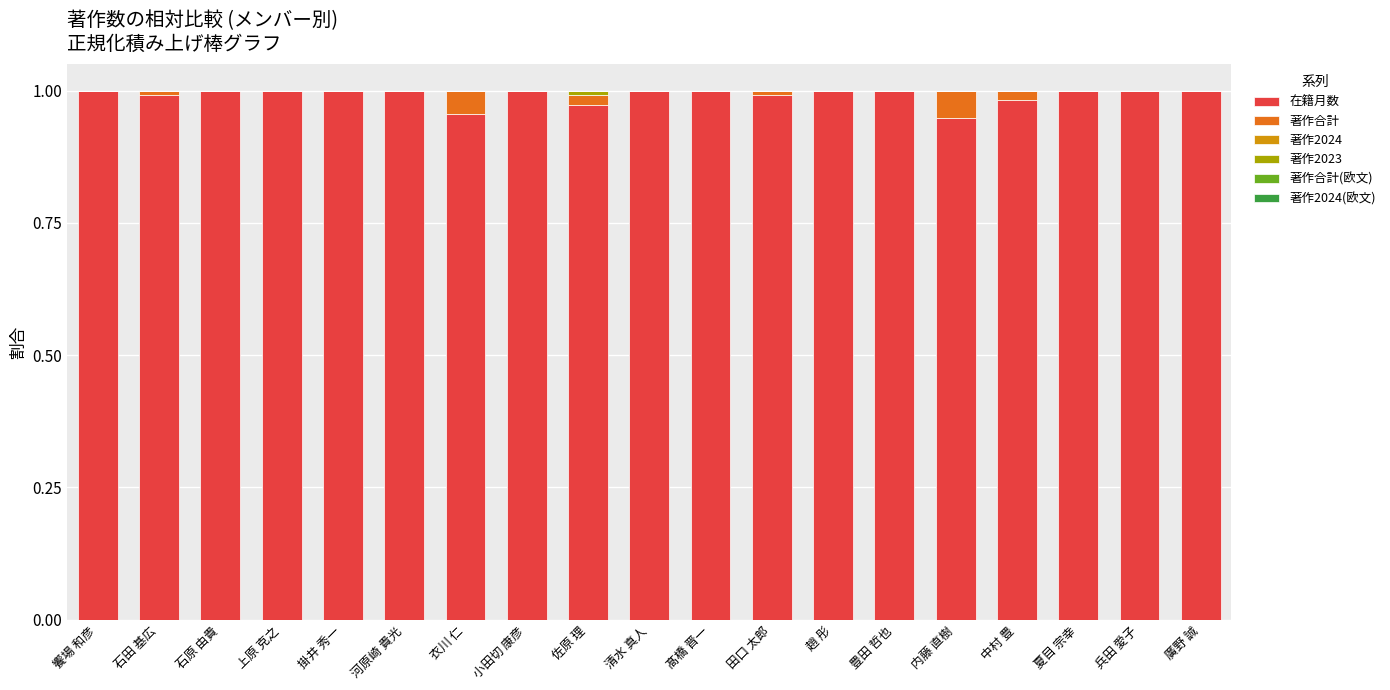

The 在籍月数 series shows 1.7 at 河原崎 貴光. True or false?

False